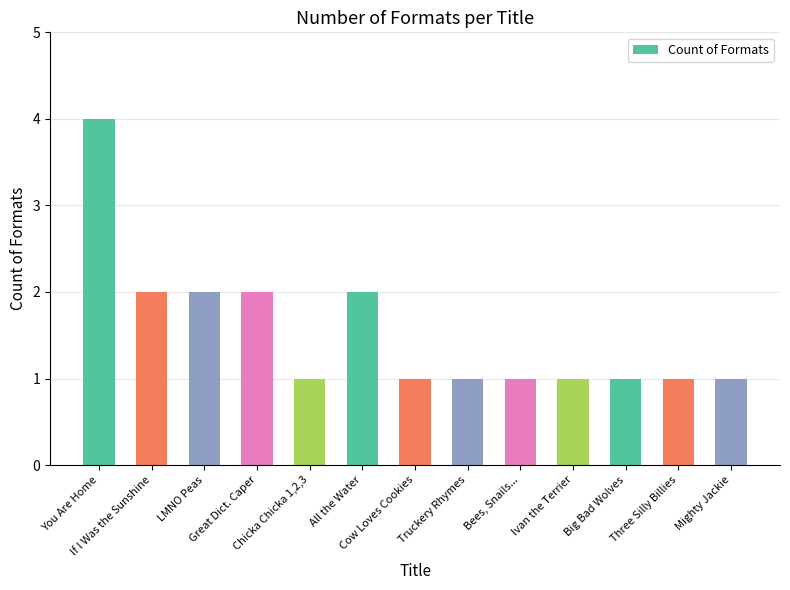

What is the ratio of the value at All the Water to the value at If I Was the Sunshine?

1.0